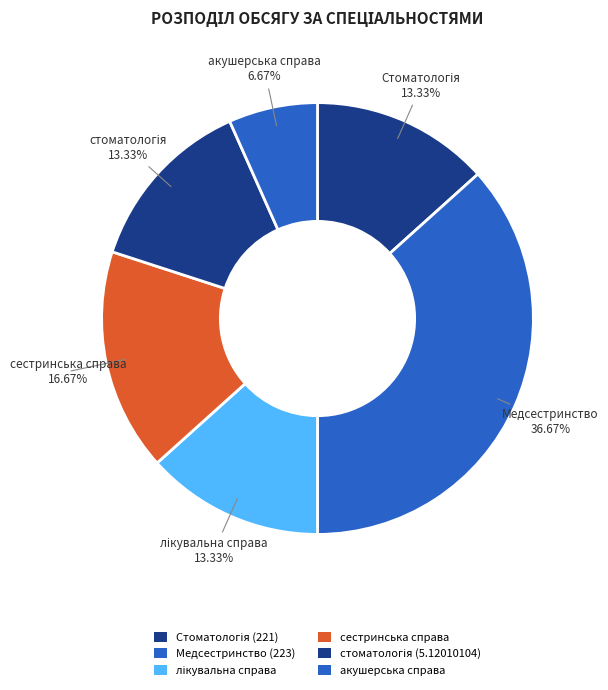

Which slice is the smallest?

акушерська справа